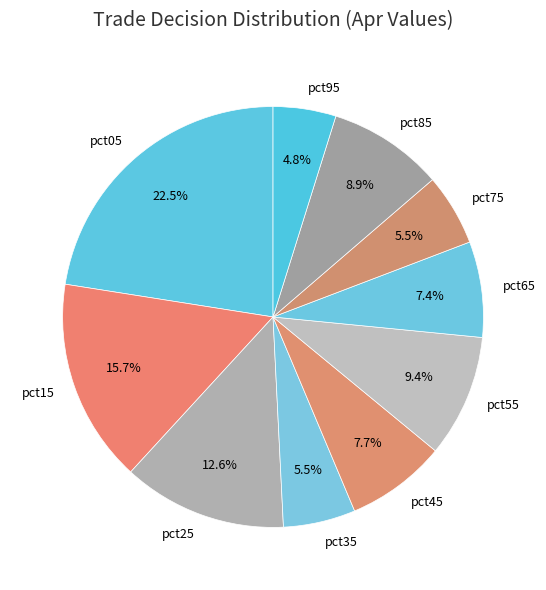

Between pct35 and pct85, which is larger?

pct85